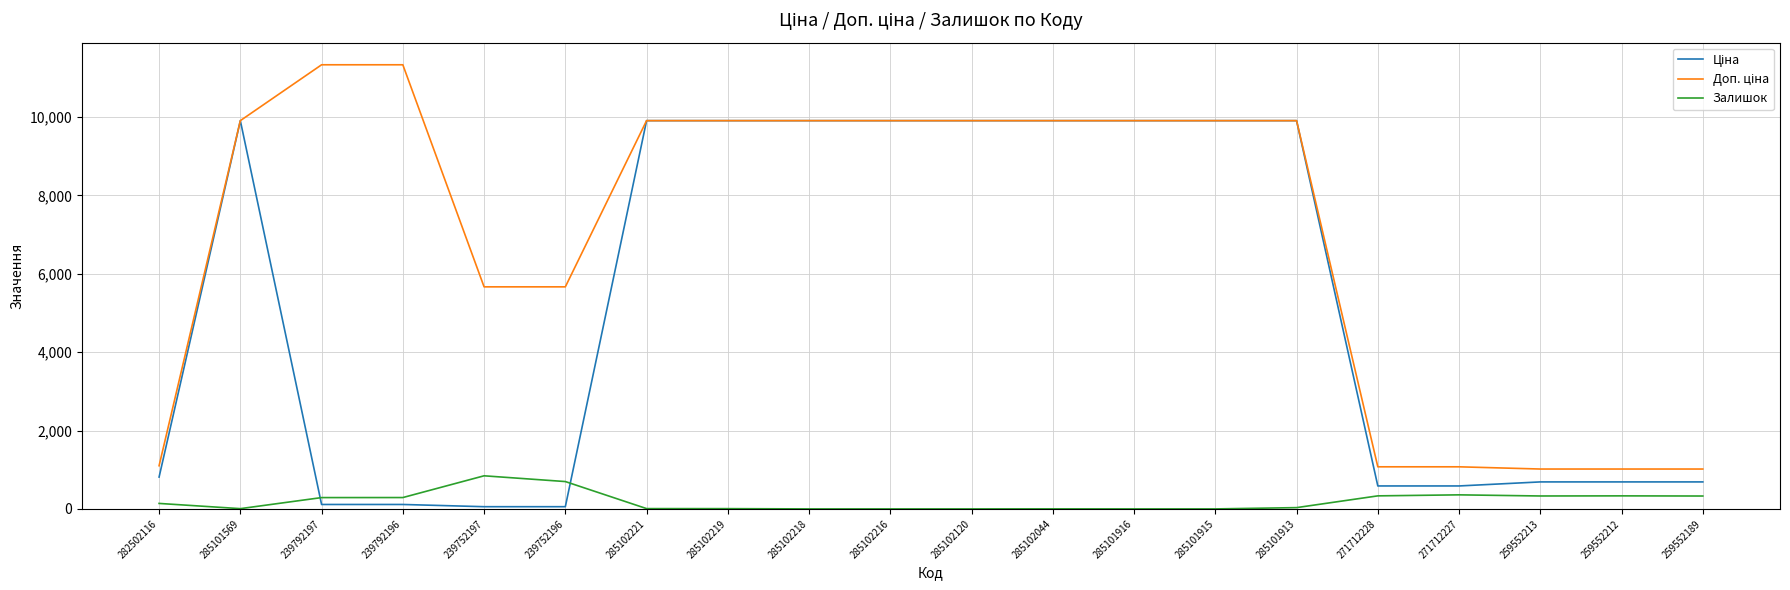

What is the total value across all series at 285101916?

19817.0